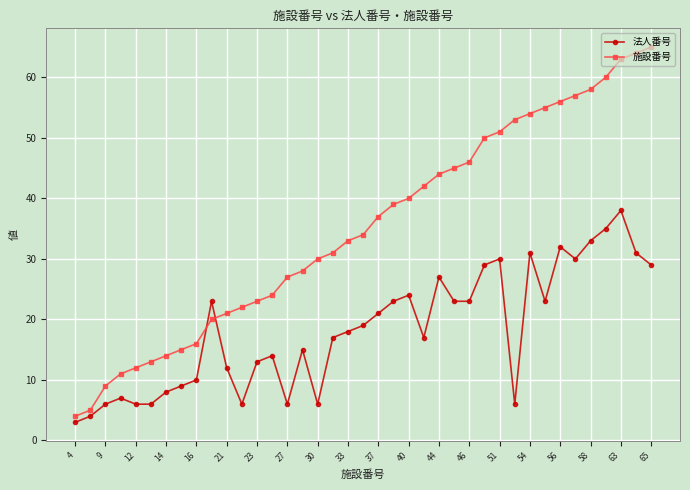

True or false: 法人番号 has more than 0 points higher than both neighbors.

True